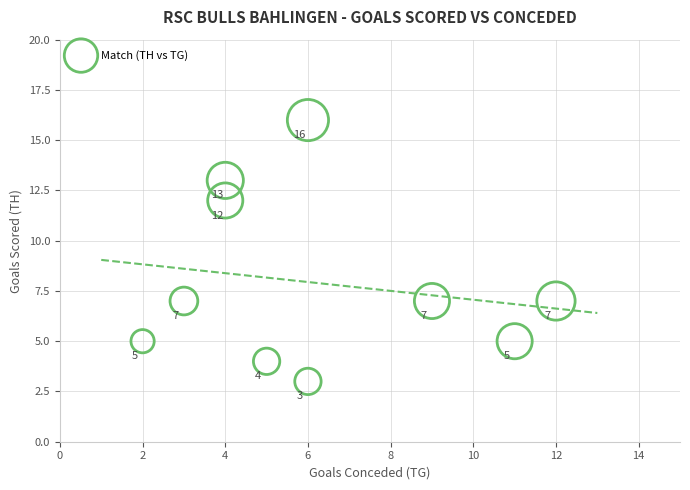

What Y value in the scatter plot is closest to 9?

7